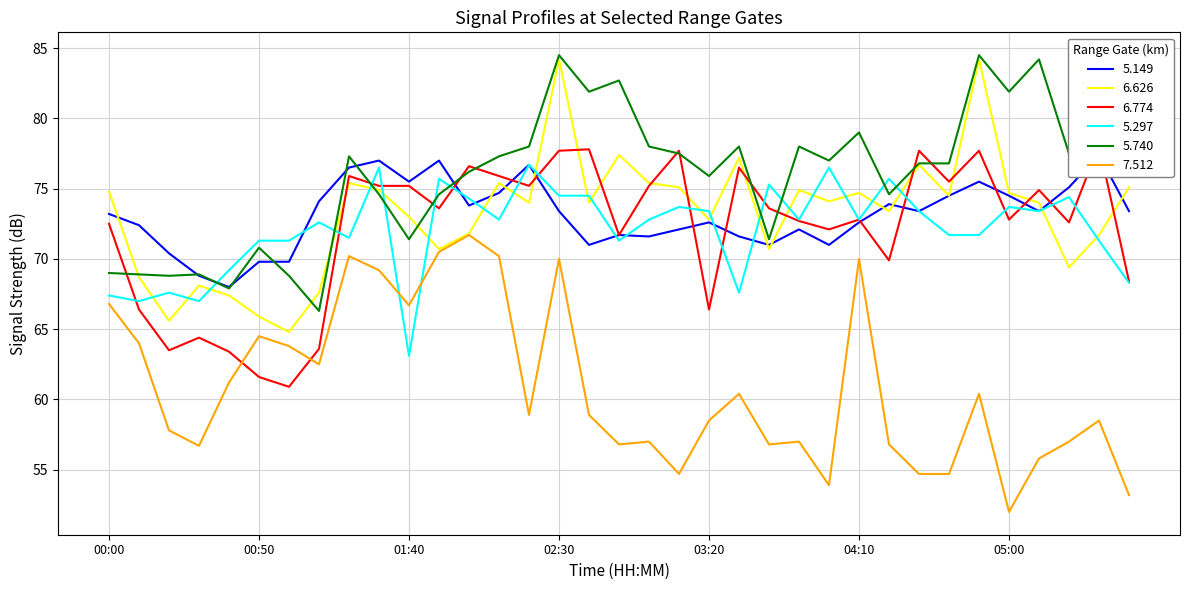

Which series has the largest total across all categories?

5.740